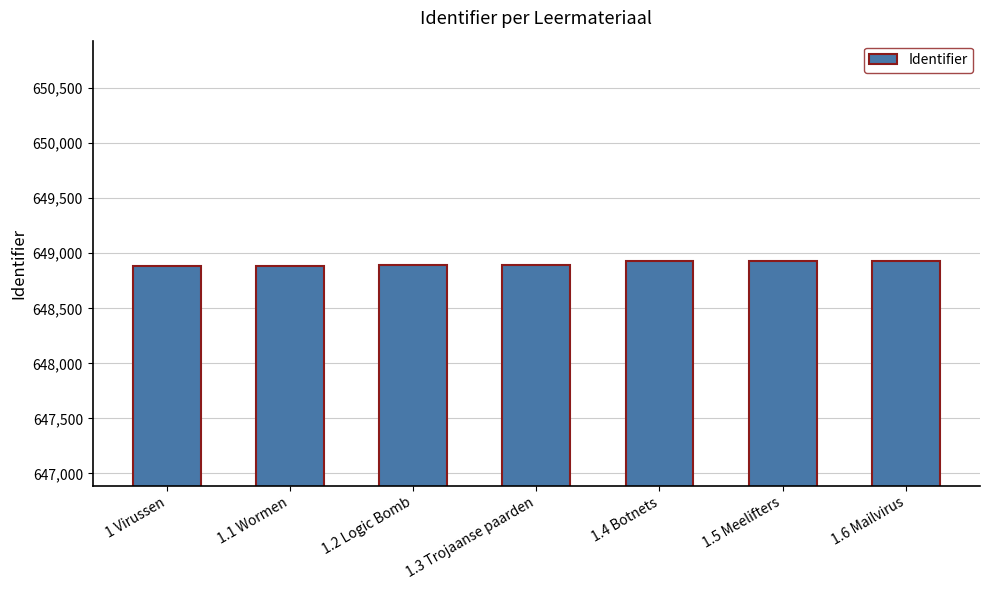

What is the sum of the values at 1.2 Logic Bomb and 1.1 Wormen?

1297778